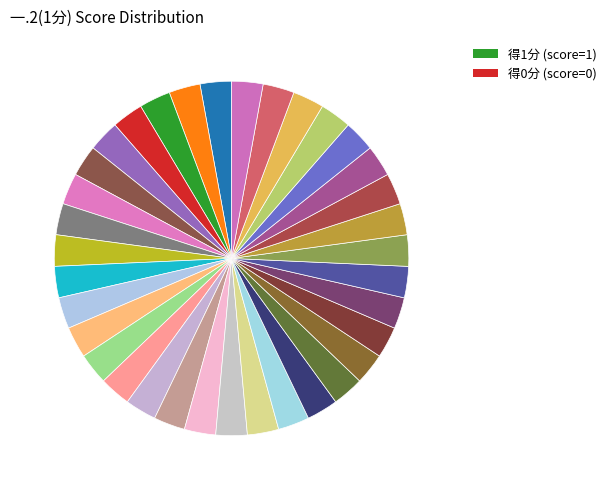

Which slice is the smallest?

李昱晴